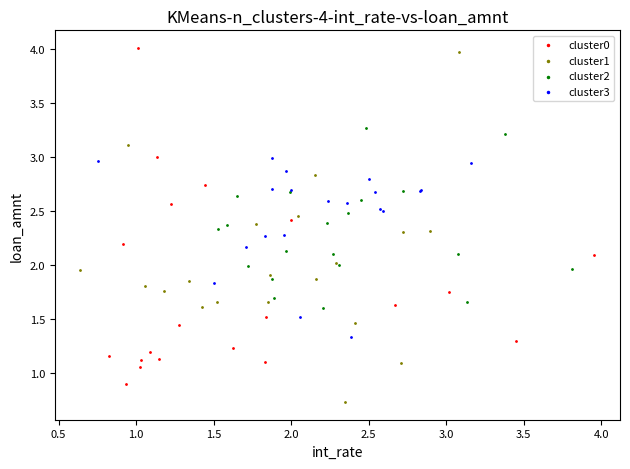

Which series reaches the minimum Y coordinate?

cluster1